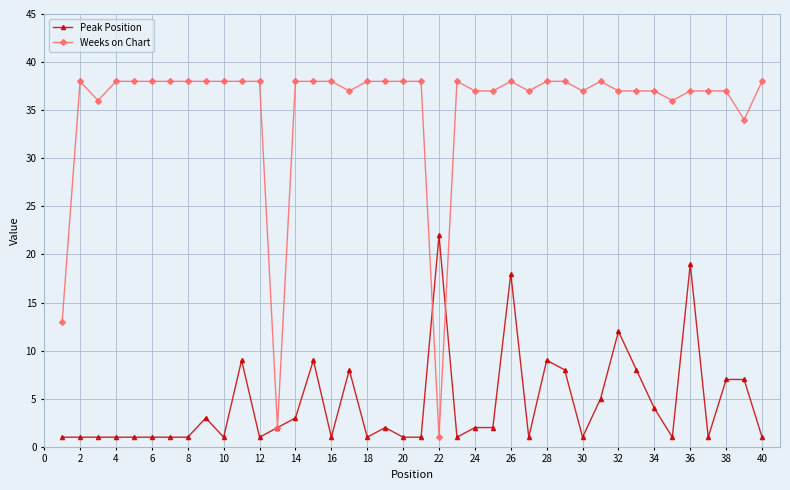

What is the maximum value for Weeks on Chart?

38